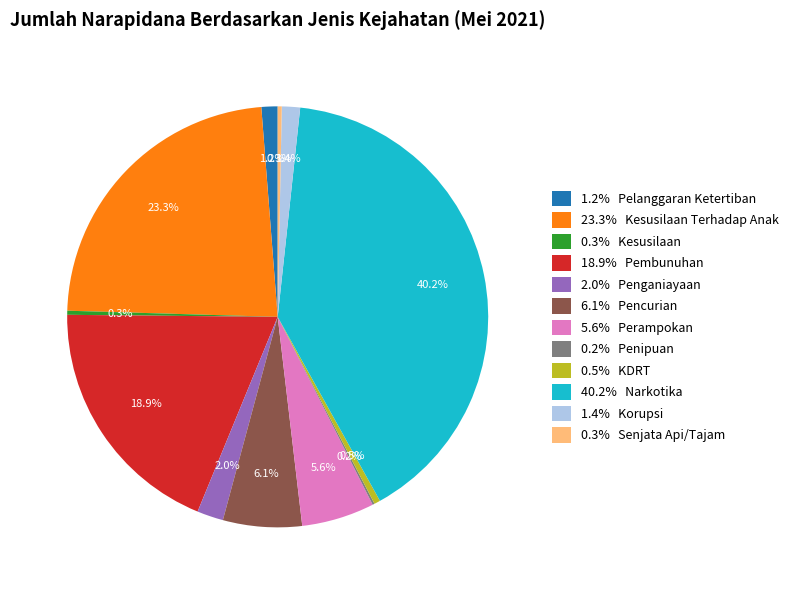

Which category has the biggest portion of the pie?

40.2% Narkotika